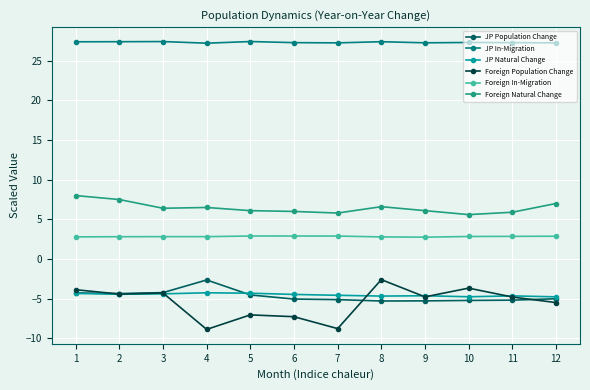

True or false: Foreign In-Migration has more than 0 points higher than both neighbors.

True